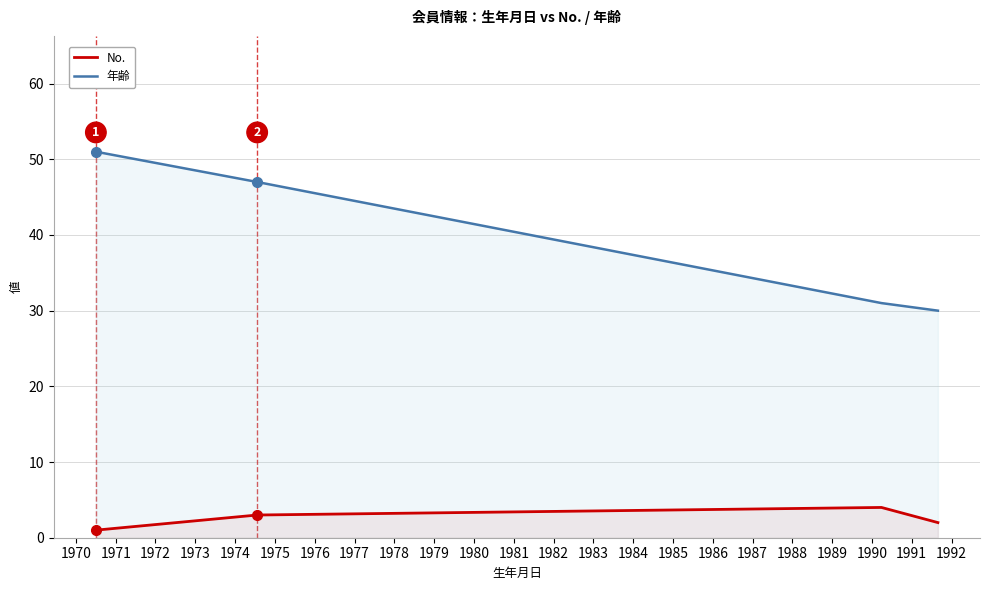

True or false: 年齢 has more than 1 points higher than both neighbors.

False